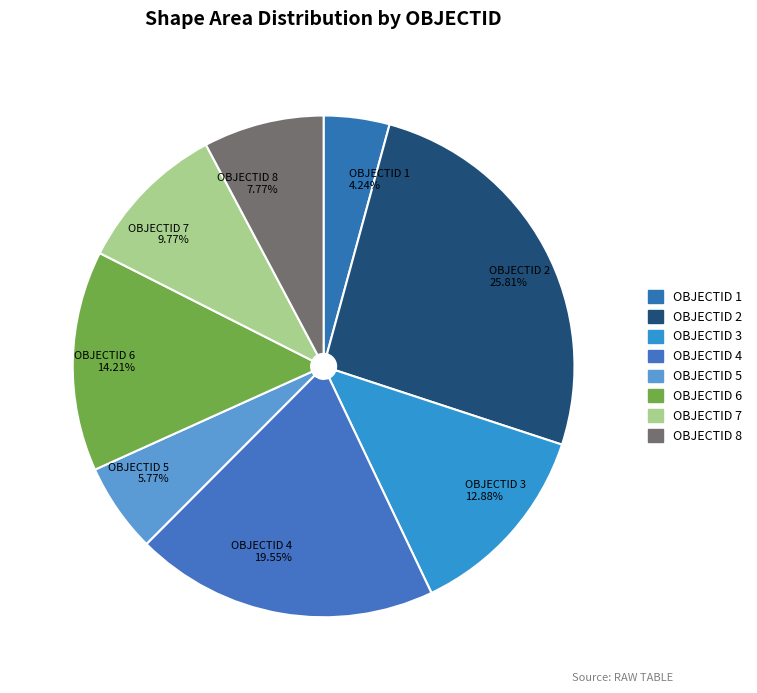

Do OBJECTID 8 and OBJECTID 7 together represent more than half of the pie?

No